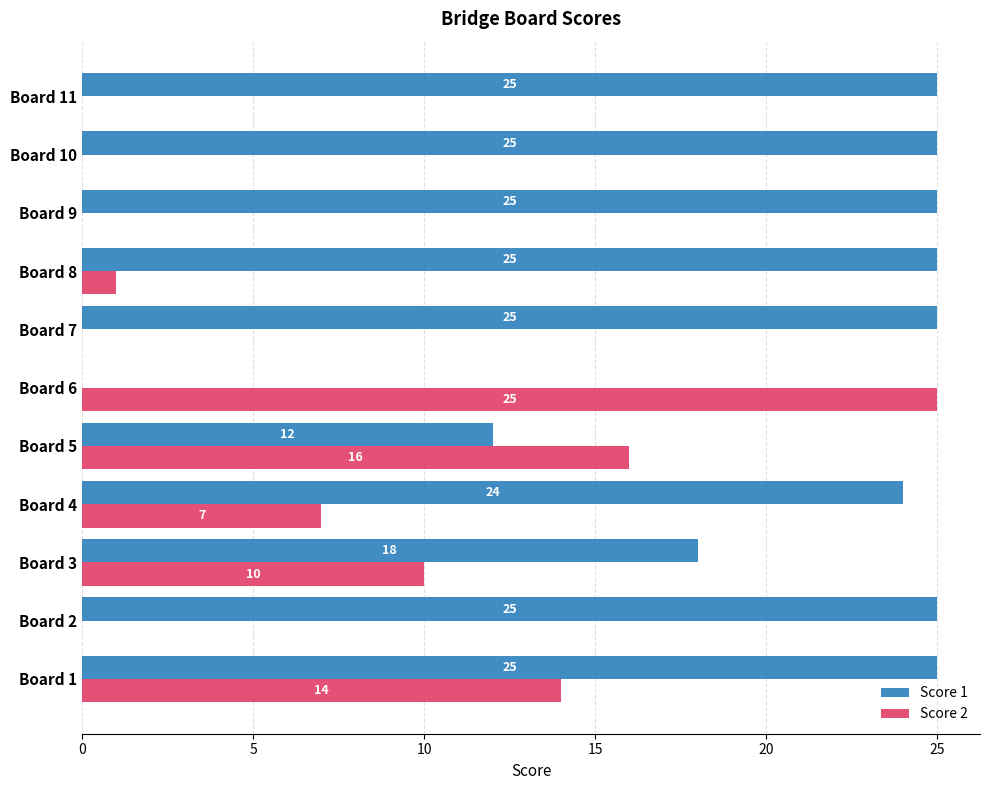

What is the sum of all Score 2 values?

73